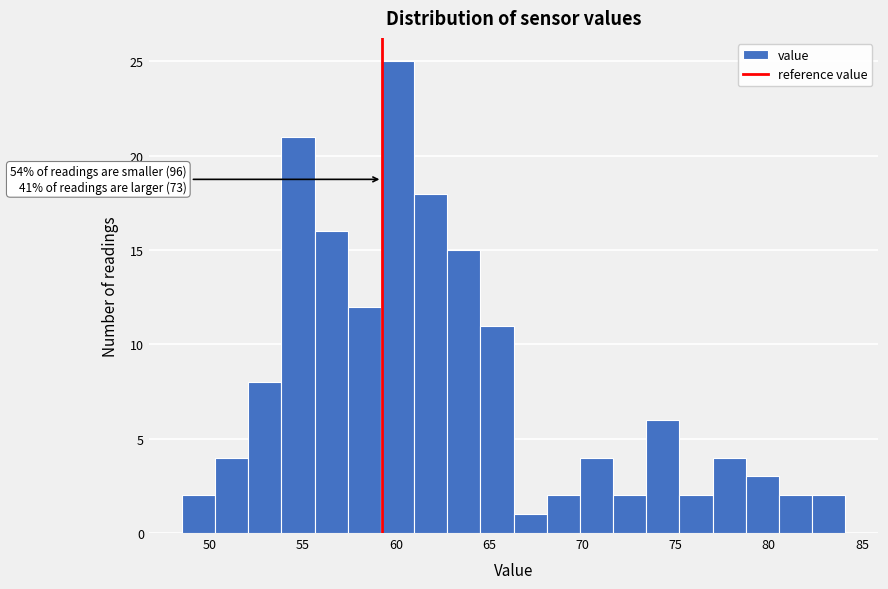

Read against the x-axis, roughly where is the centre of the tallest bar?

60.0